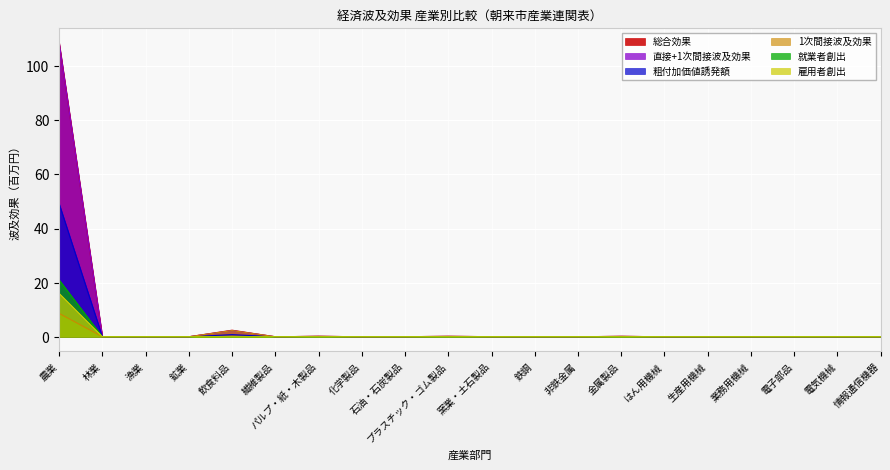

What is the sum of all 雇用者創出 values?

16.0